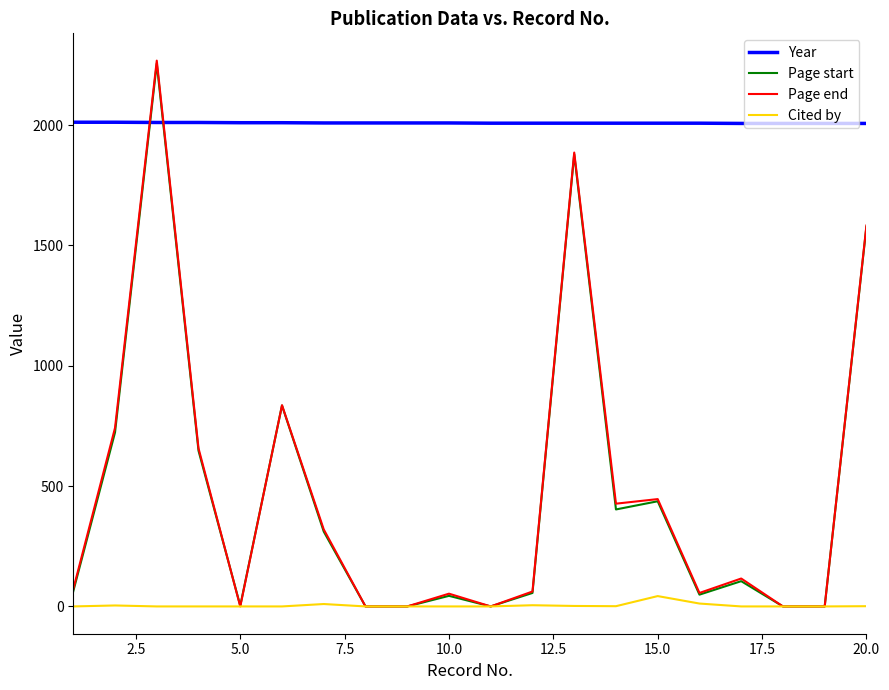

Which series has the largest total across all categories?

Year